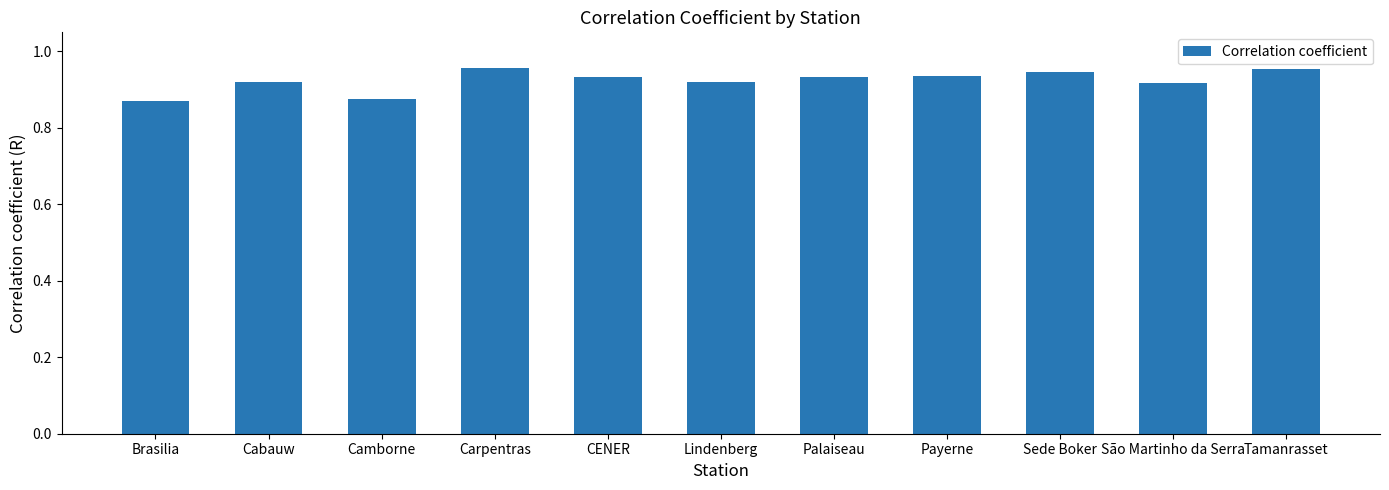

What is the label of the 8th bar from the right?

Carpentras